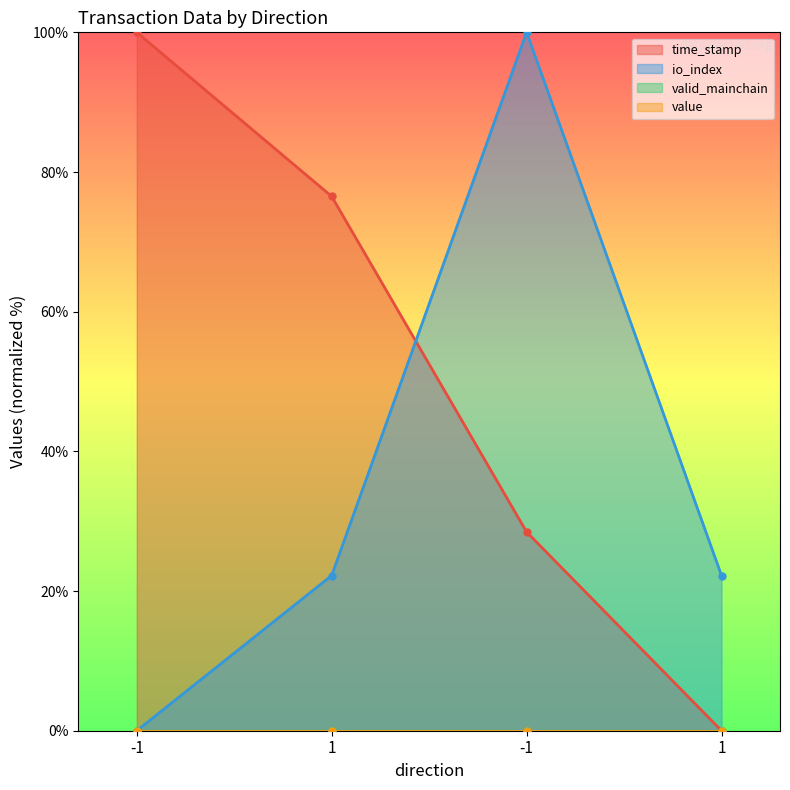

How many values in io_index are above zero?

3